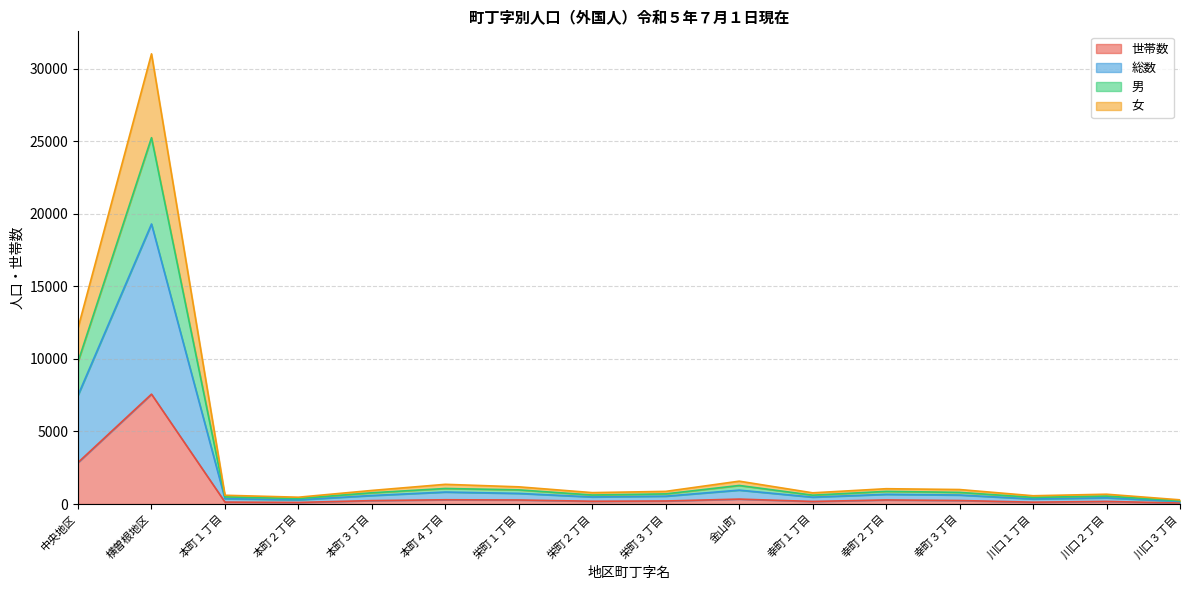

At which category is the sum across all series the highest?

横曽根地区